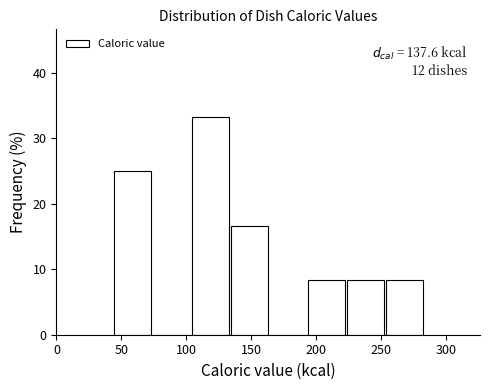

Over which range of the x-axis is the bar tallest?

105 to 135